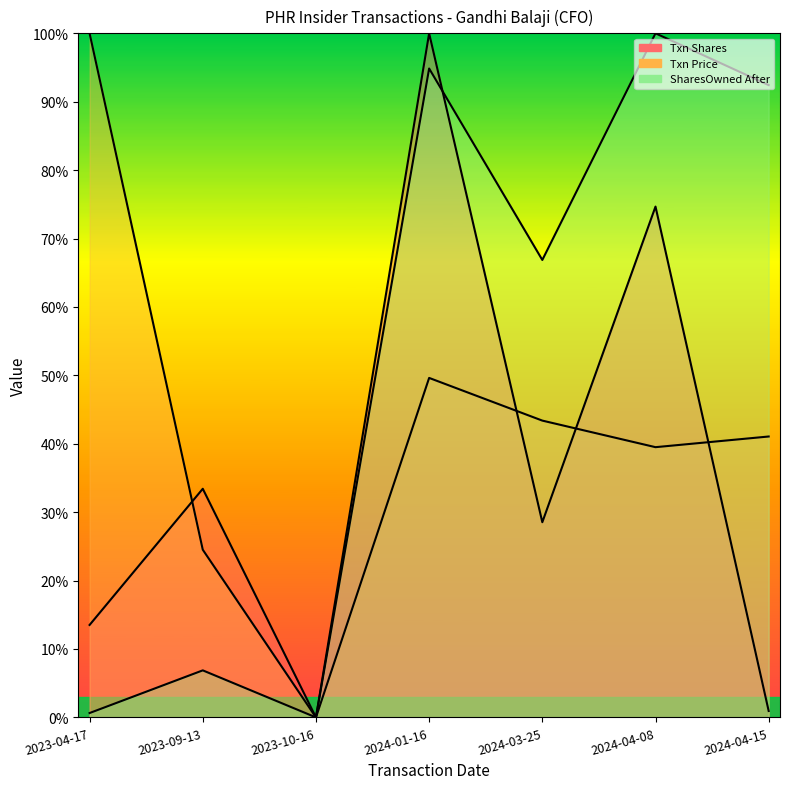

How many values in transactionPricePerShare are above zero?

6